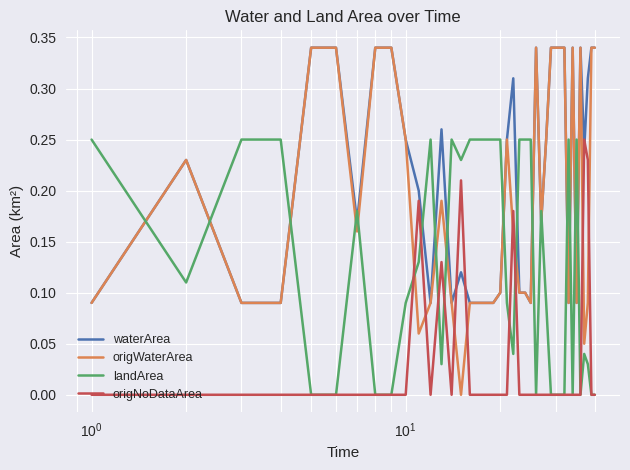

Which series has the largest range (max minus min)?

origWaterArea